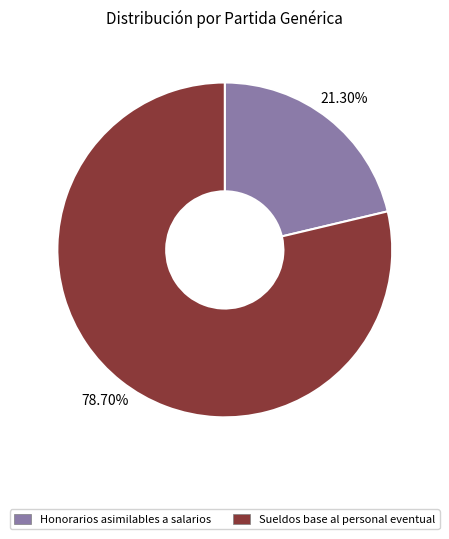

To the nearest percent, what is the average slice percentage?

50%